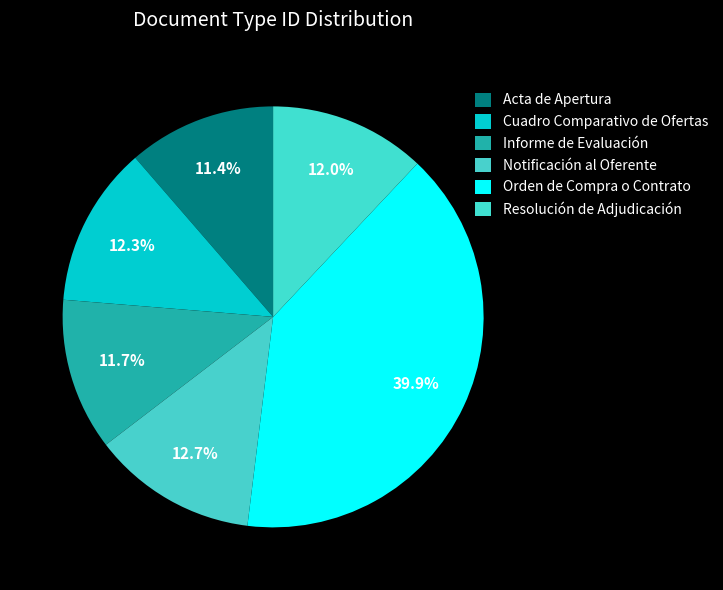

How many segments does this pie chart have?

6